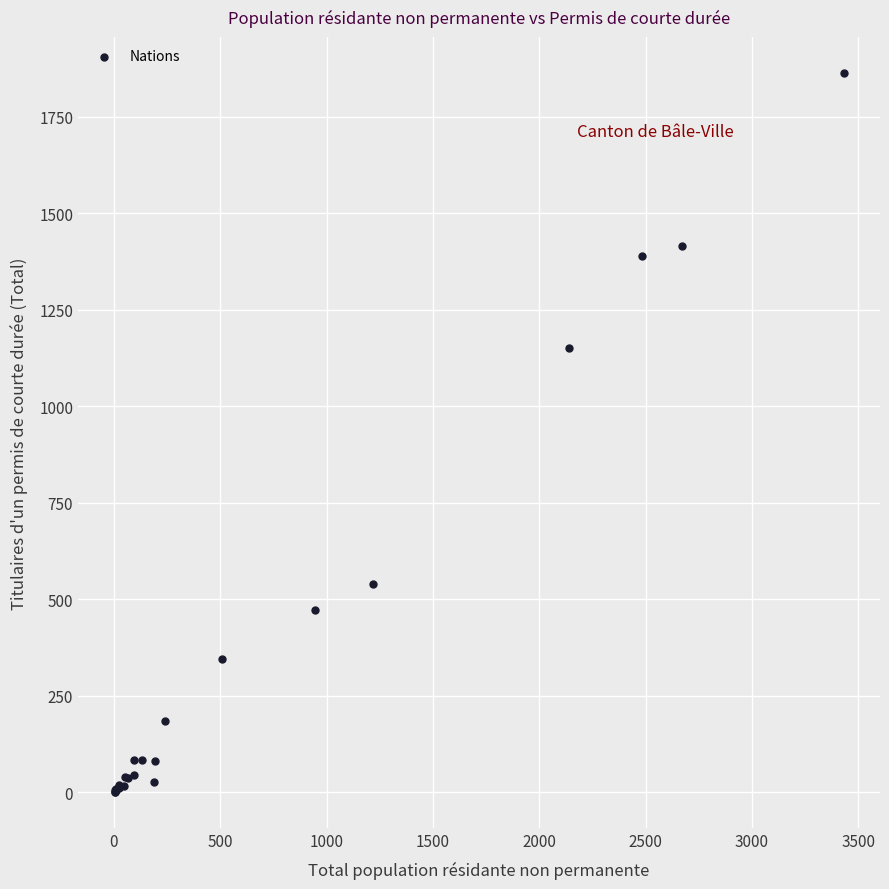

What Y value in the scatter plot is closest to 932?

1152